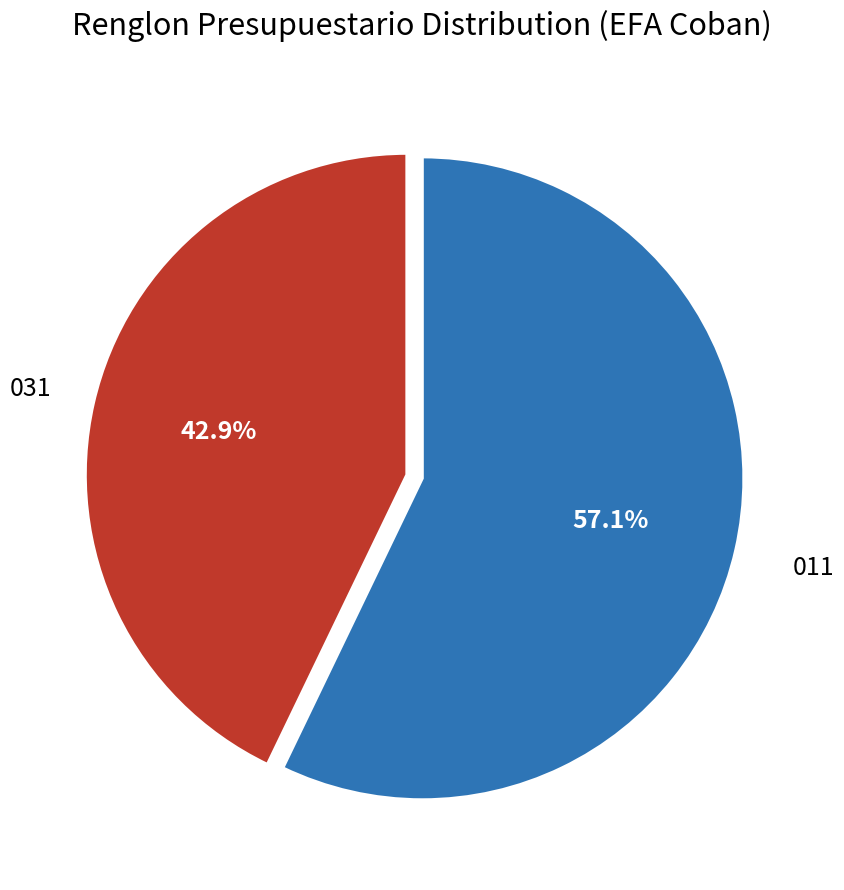

To the nearest percent, what portion does 011 represent?

57%